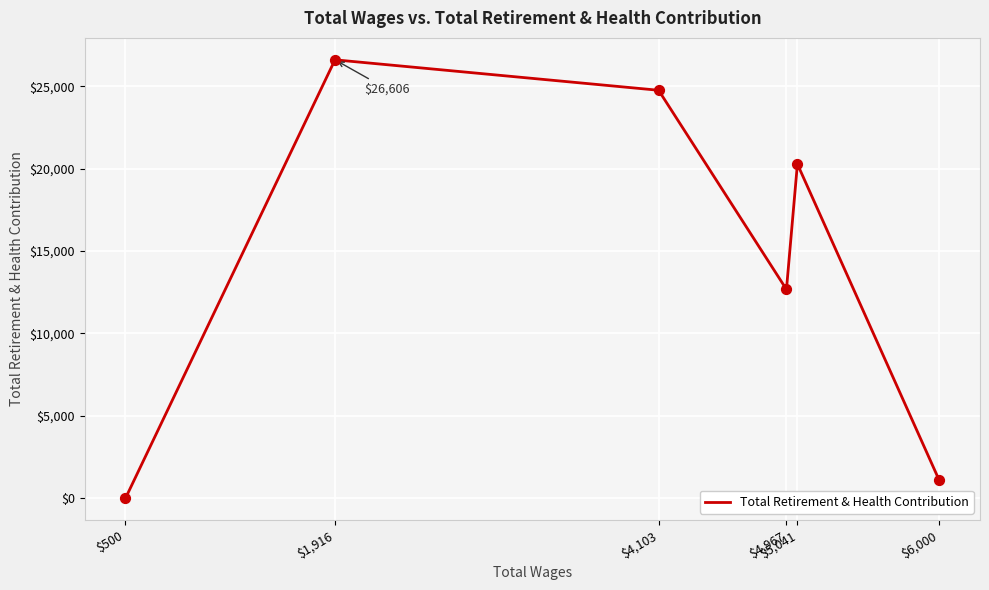

What is the change in value from $1,916 to $4,103?

-1848